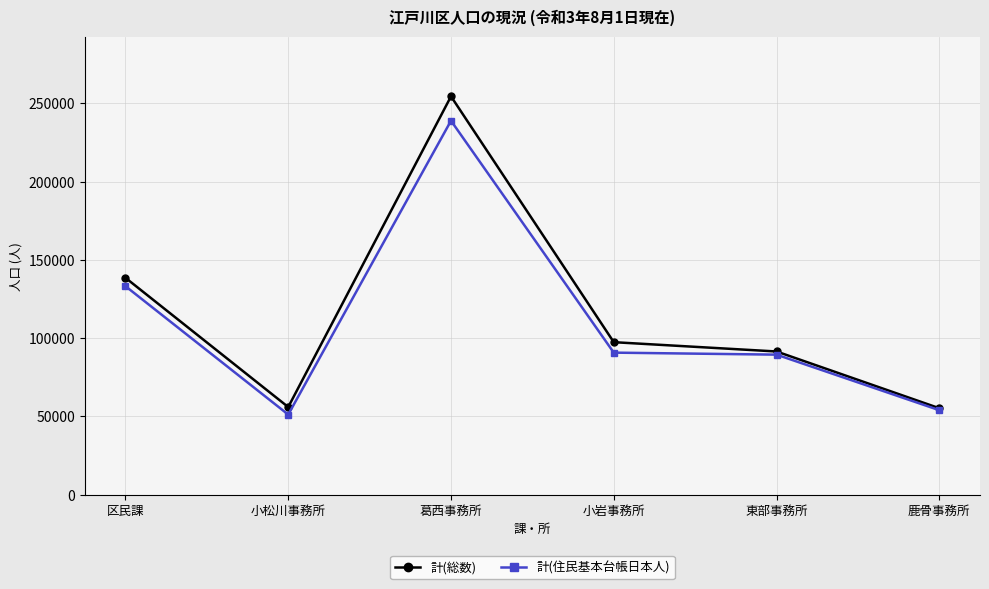

What is the lowest value of the 計(総数) series?

55210